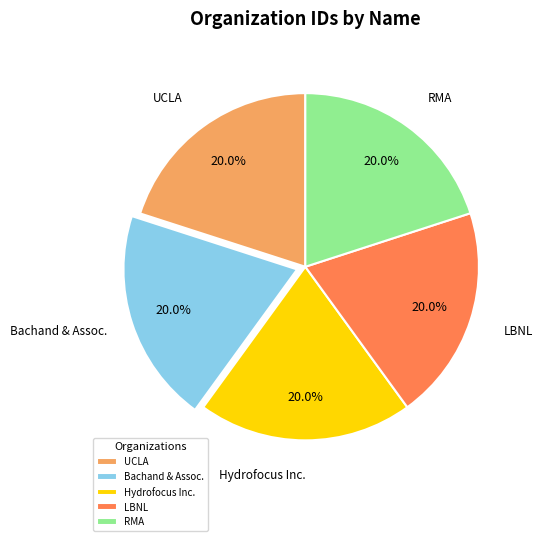

Is RMA the majority of the pie?

No